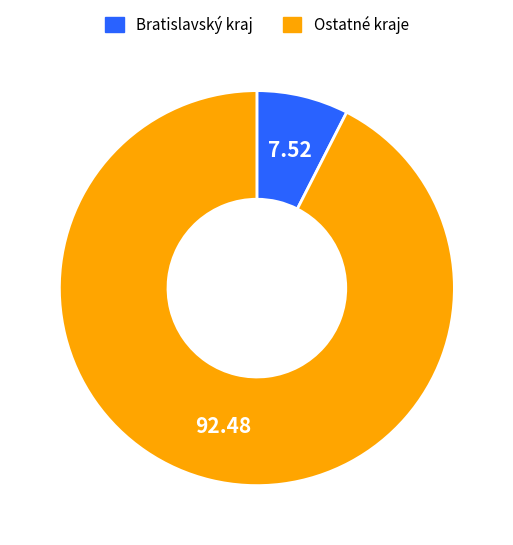

Does any single category account for the majority?

Yes